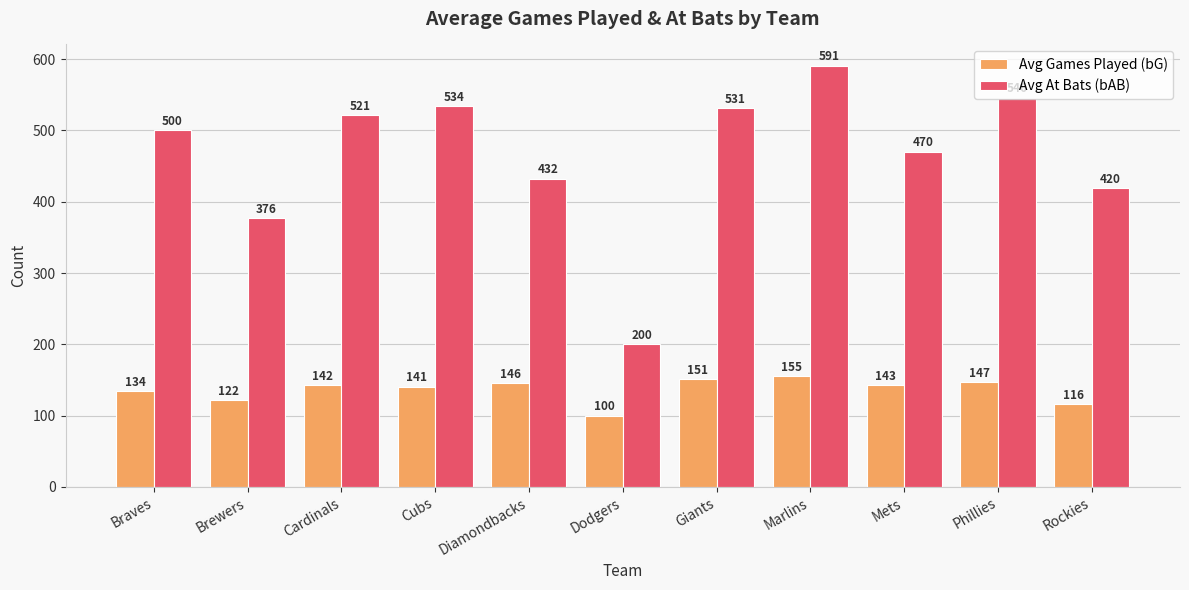

Which category has the lowest value across all series?

Dodgers